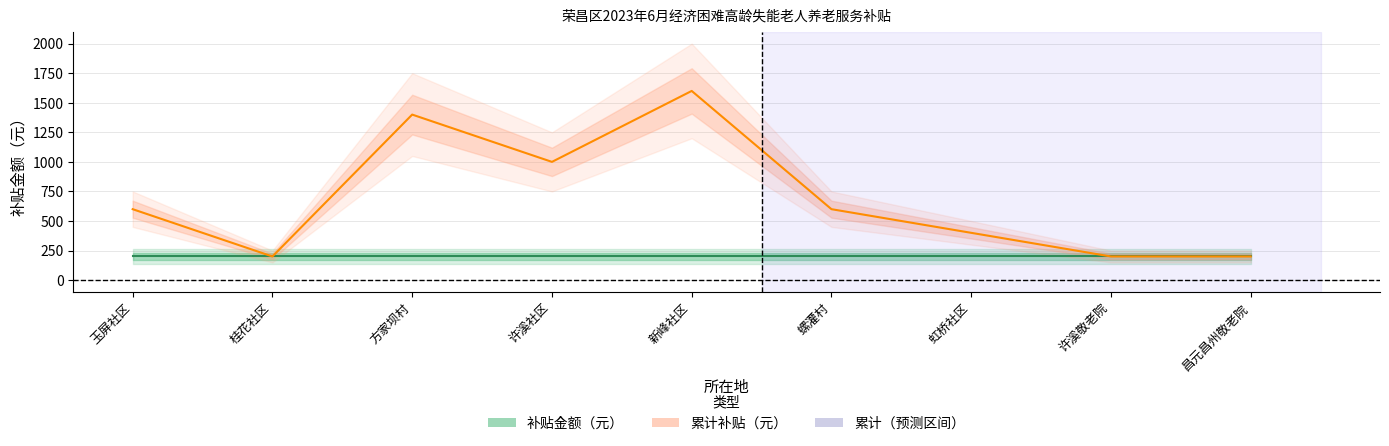

What is the minimum value shown in the chart?

200